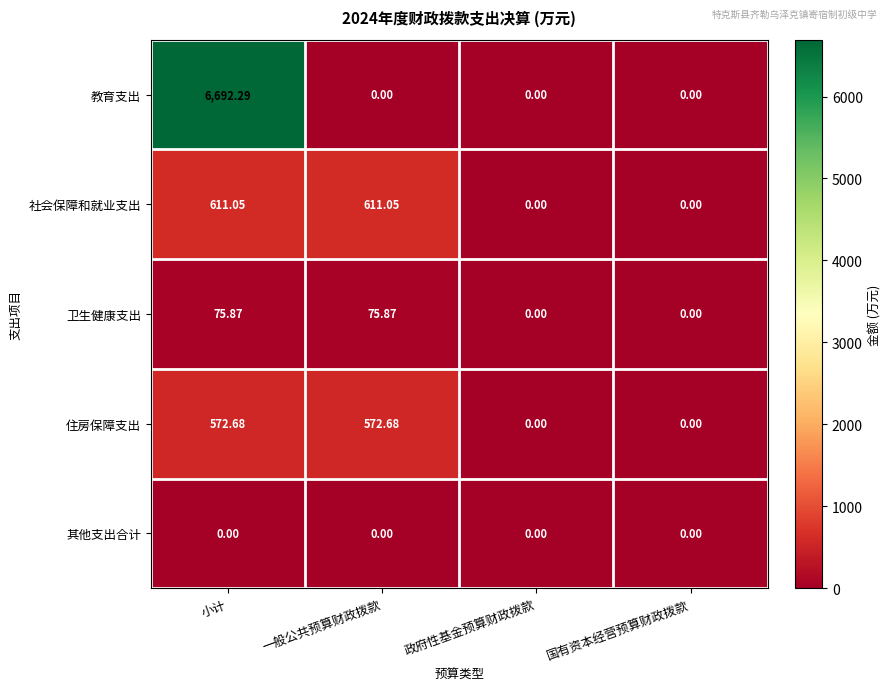

How many values in the 教育支出 series exceed 0?

1